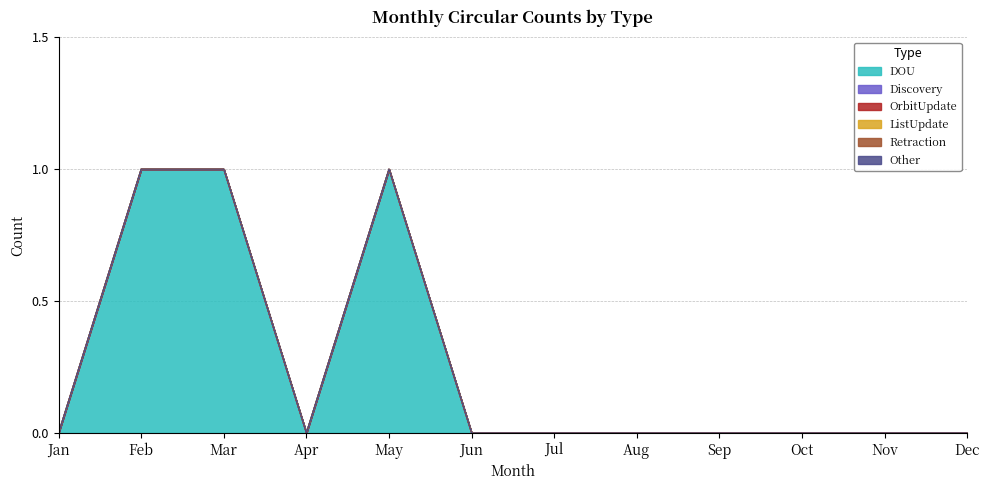

Rank the series by their maximum value, from highest to lowest.

DOU, Discovery, OrbitUpdate, ListUpdate, Retraction, Other